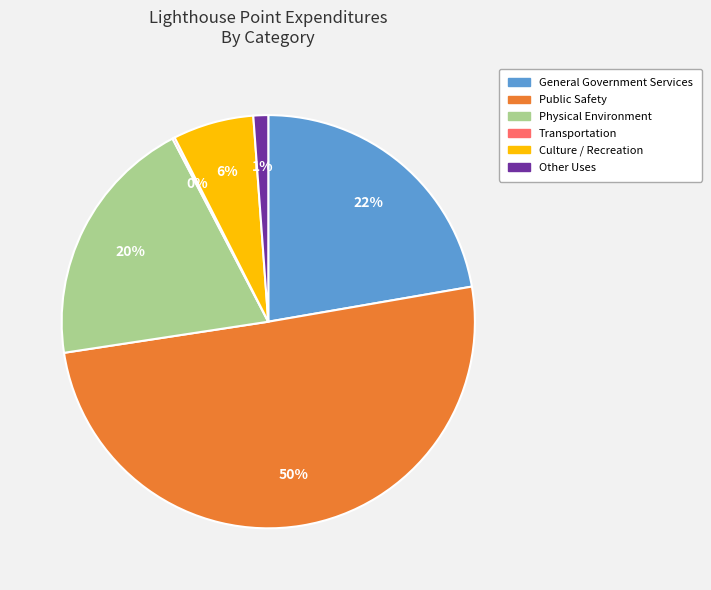

To the nearest percent, what portion does Physical Environment represent?

20%